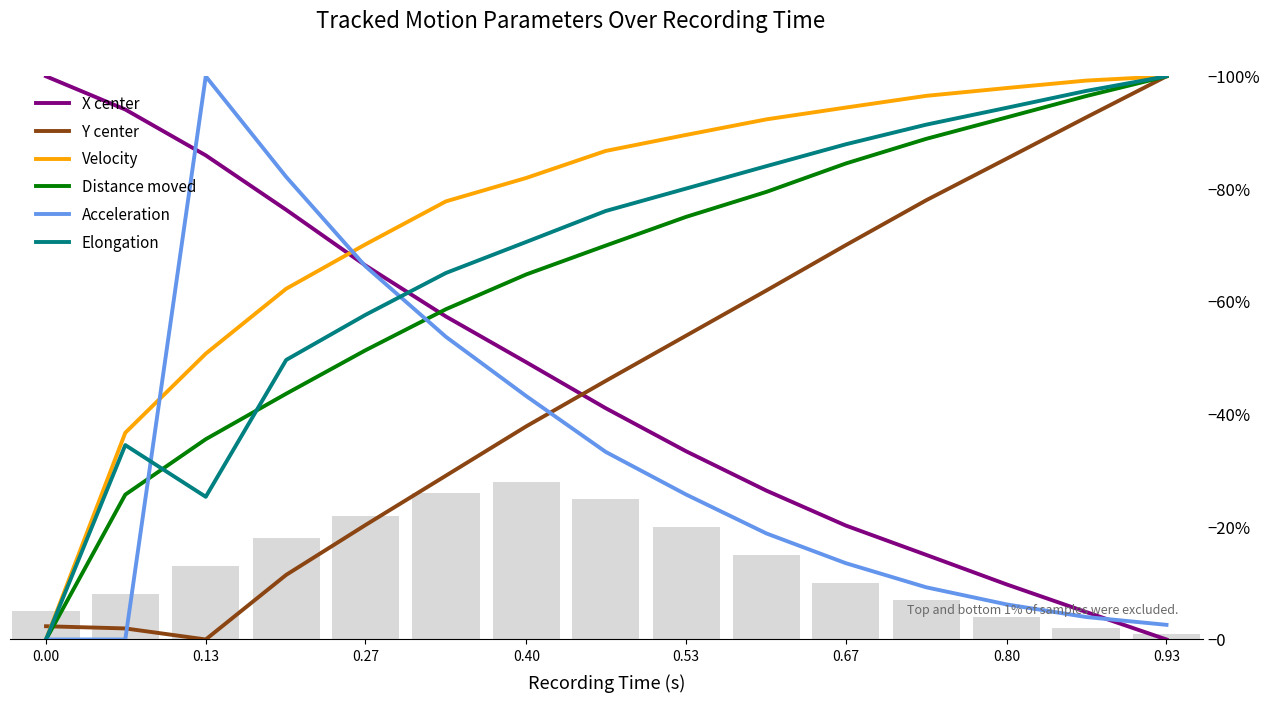

What is the average value of the Distance moved series?

0.6